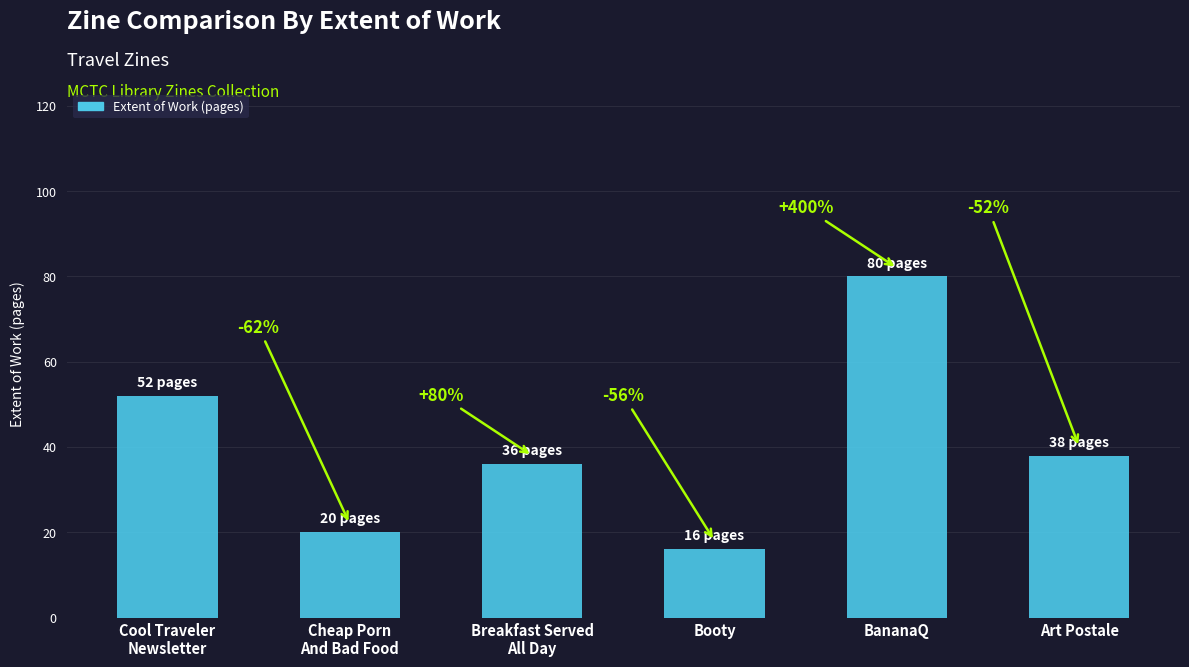

Reading left to right, extract all data points from this chart.

52	20	36	16	80	38